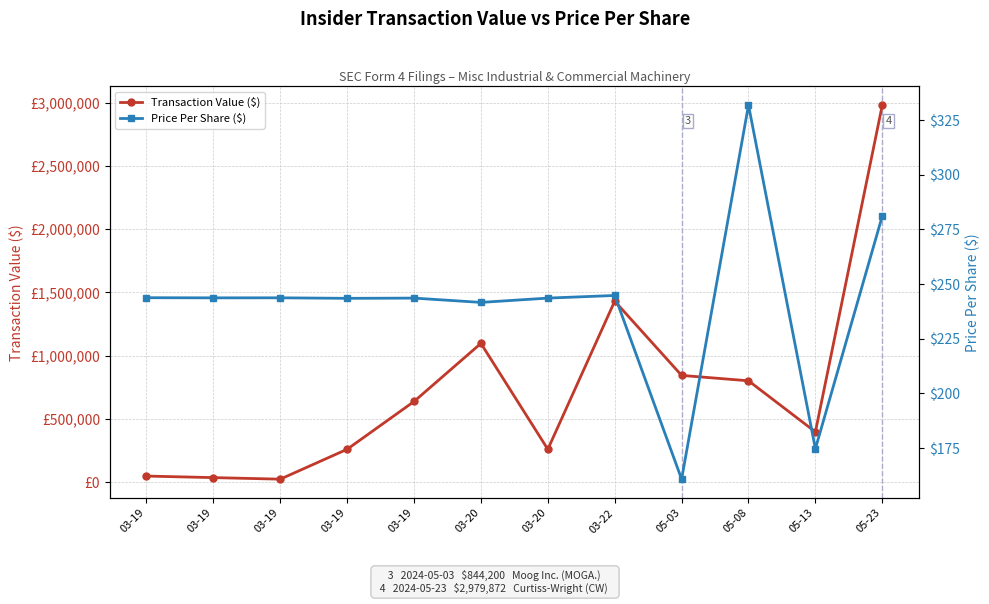

What is the difference between the maximum and minimum values in the Transaction Value ($) series?

2955499.0